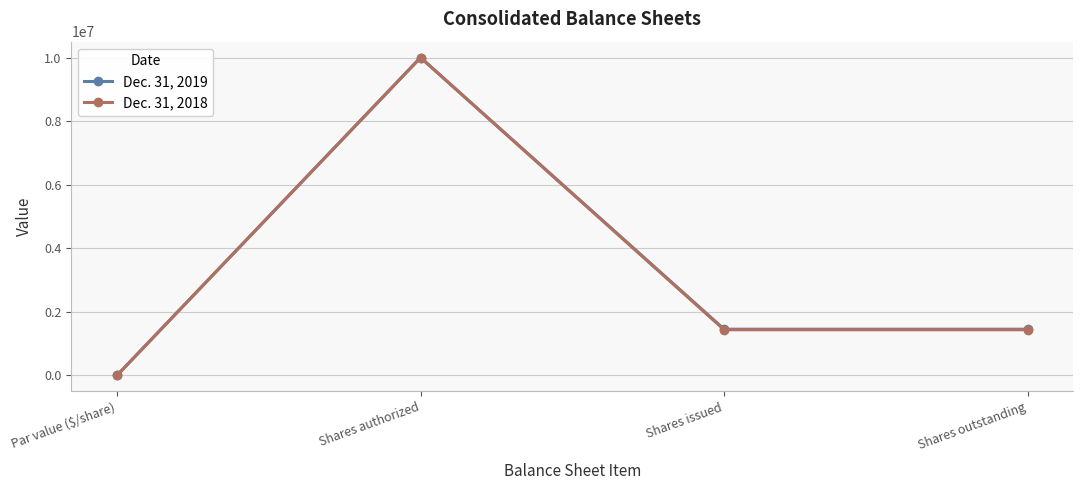

How many distinct data groups are displayed?

2